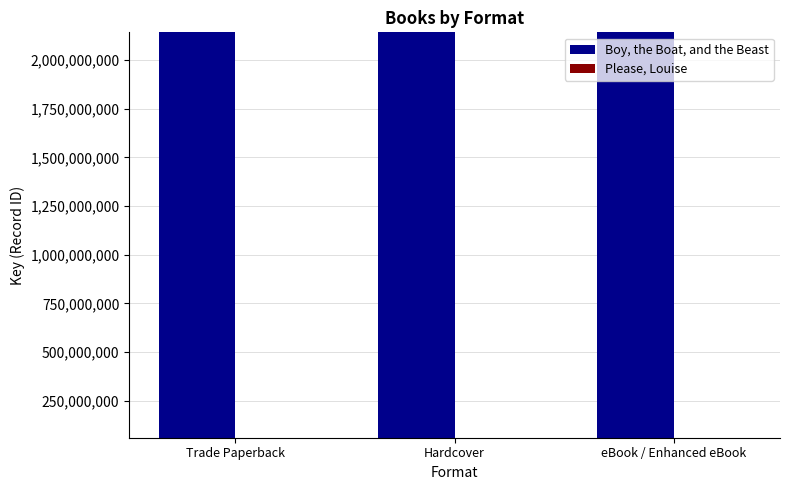

What is the difference between the highest and lowest values at Trade Paperback?

2080852689